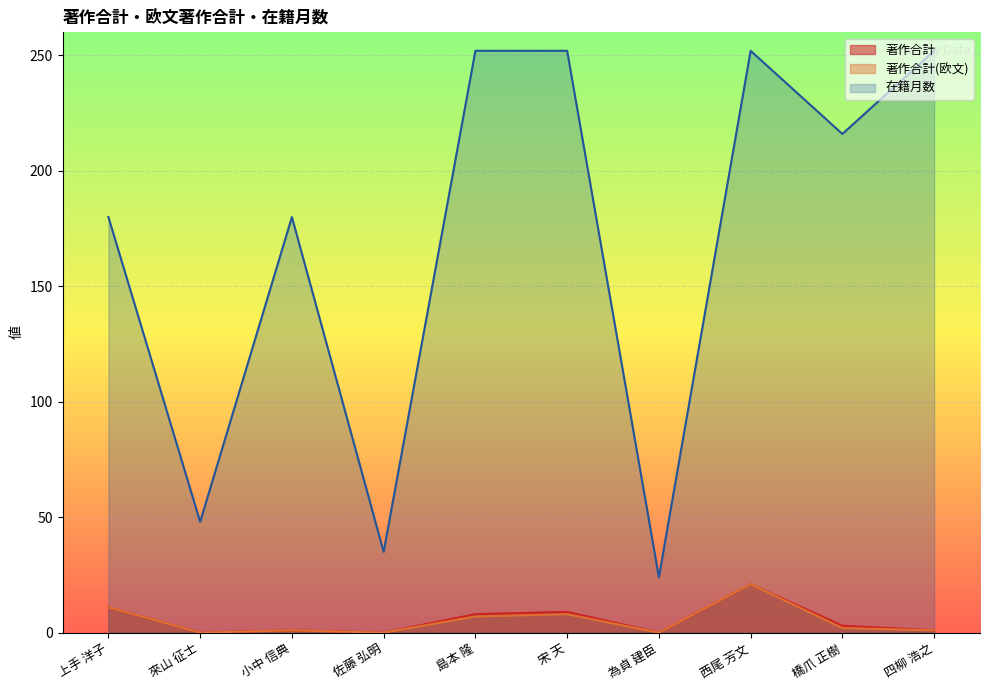

Is the value of 著作合計(欧文) at 上手 洋子 greater than the value of 著作合計 at 為貞 建臣?

Yes